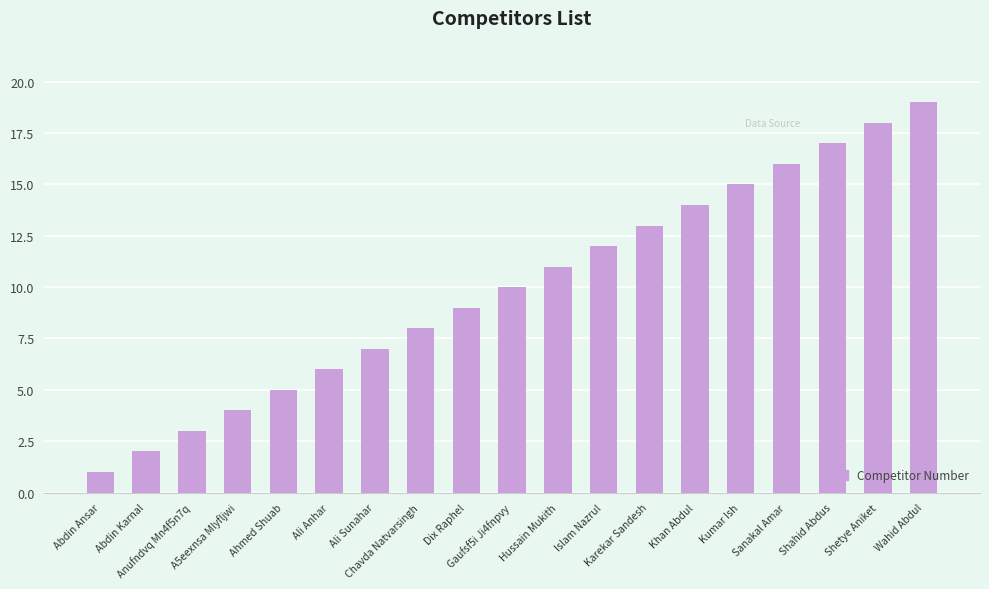

How many data points are less than 10?

9